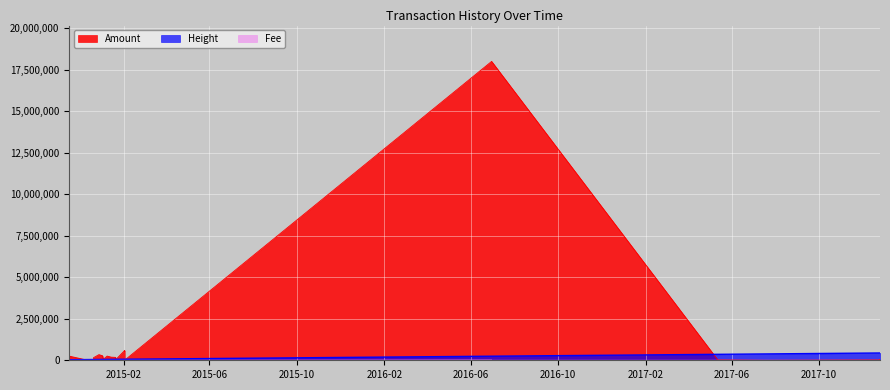

True or false: Height has a value of 561246 at 2017-05-12 10:48:26.

False